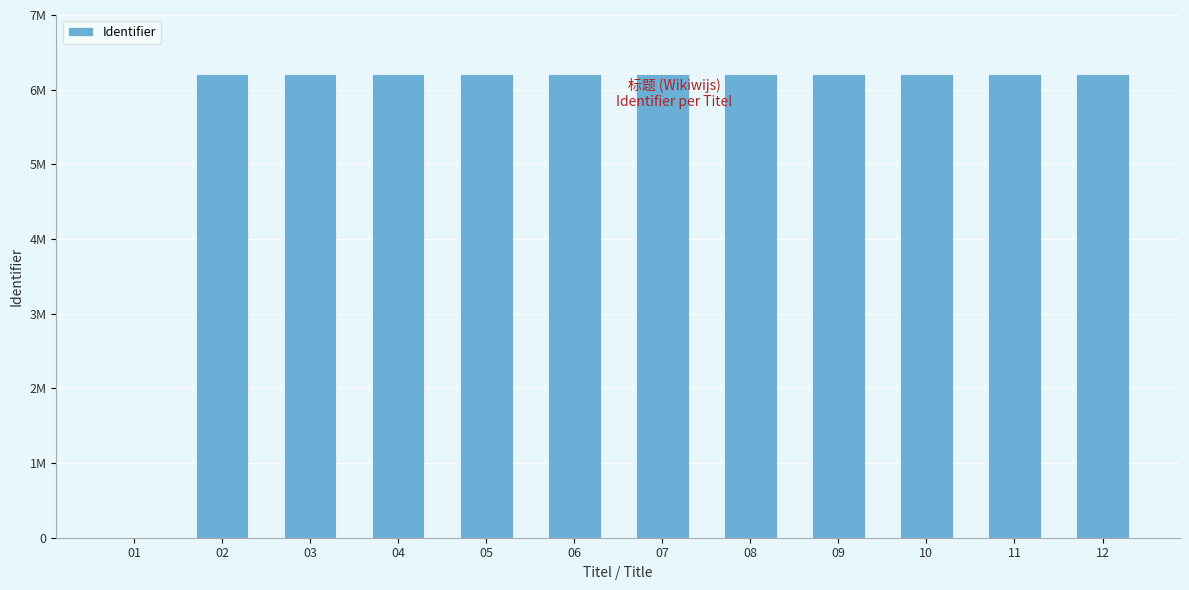

What is the value of the 11th bar from the left?

6210366